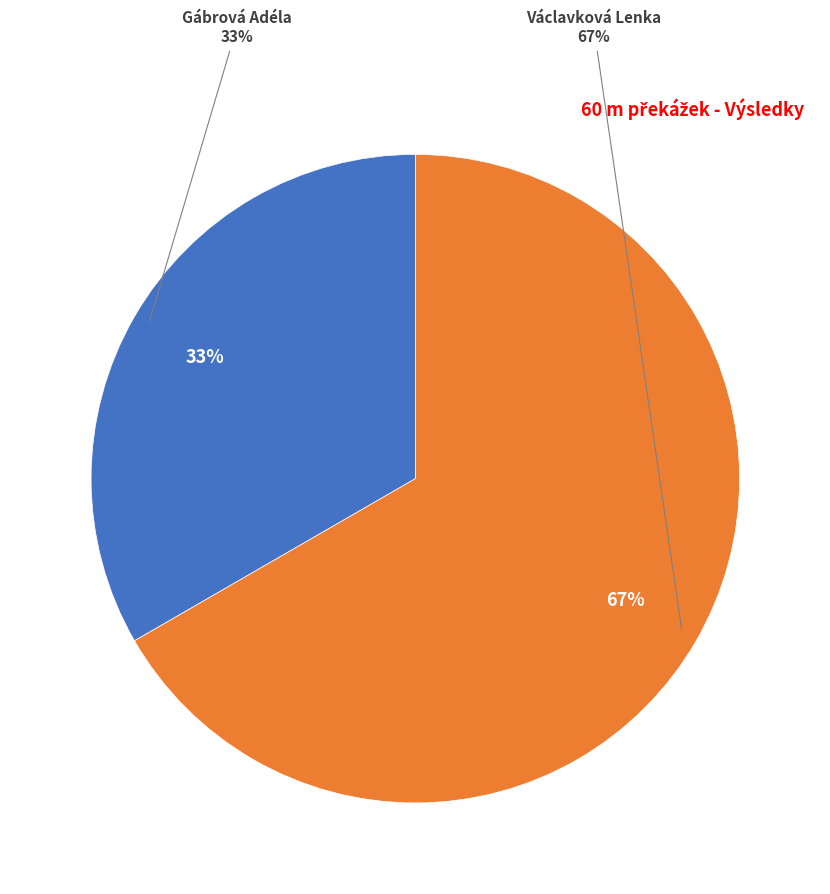

What is the majority slice?

Václavková Lenka